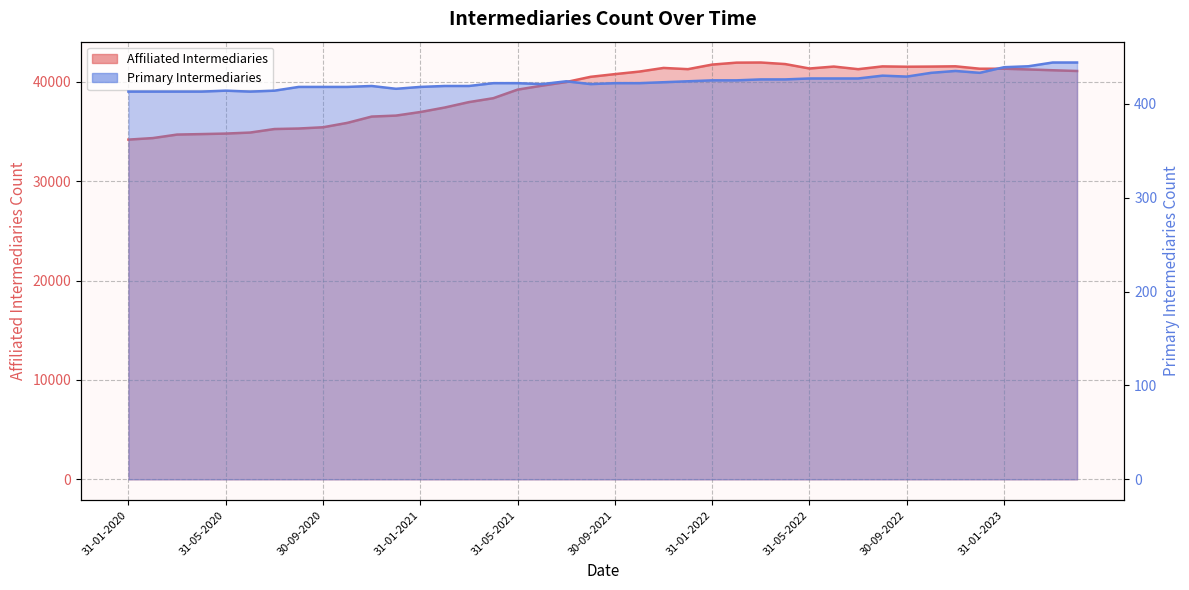

Between 31-05-2020 and 31-07-2021, which series saw the biggest shift?

Affiliated Intermediaries